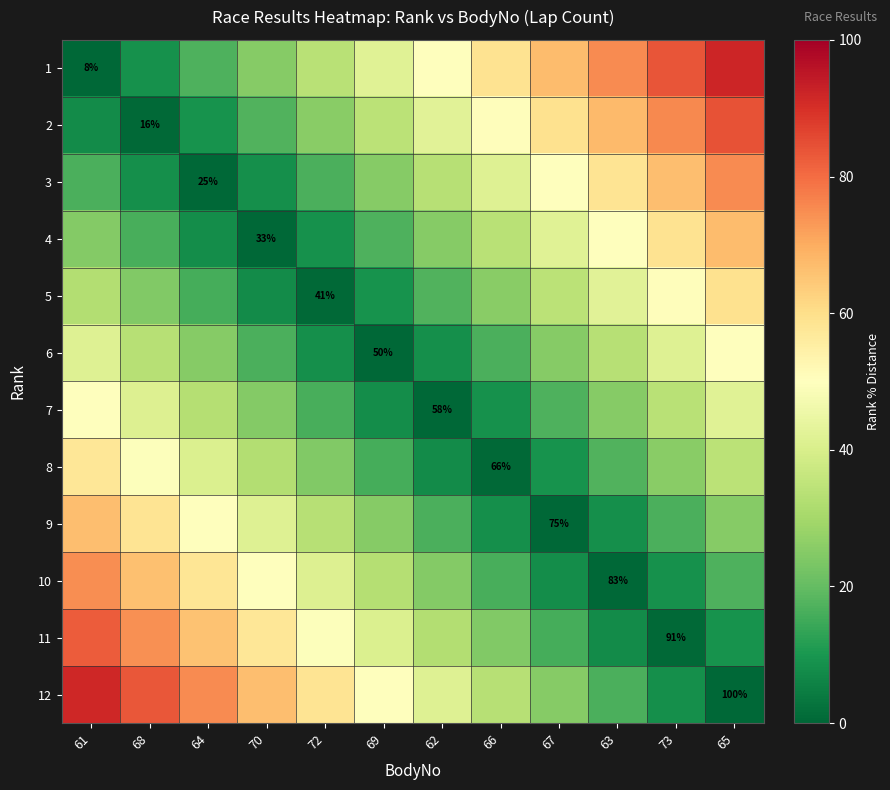

What is the total value across all series at 63?

402.7